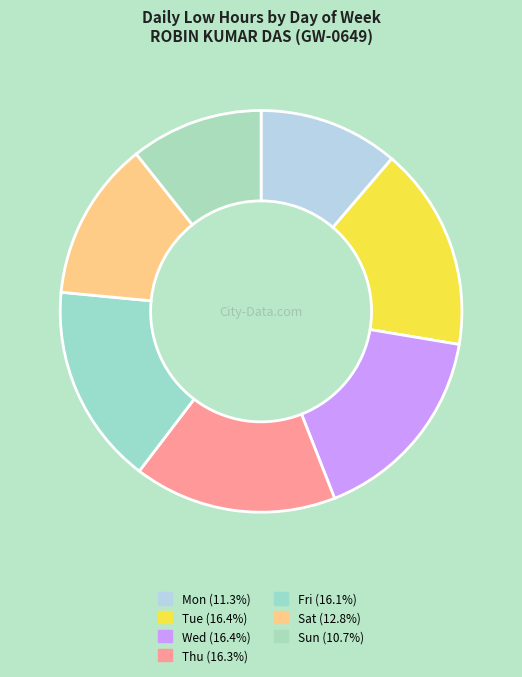

Rank the categories by value from lowest to highest.

Sun, Mon, Sat, Fri, Thu, Tue, Wed